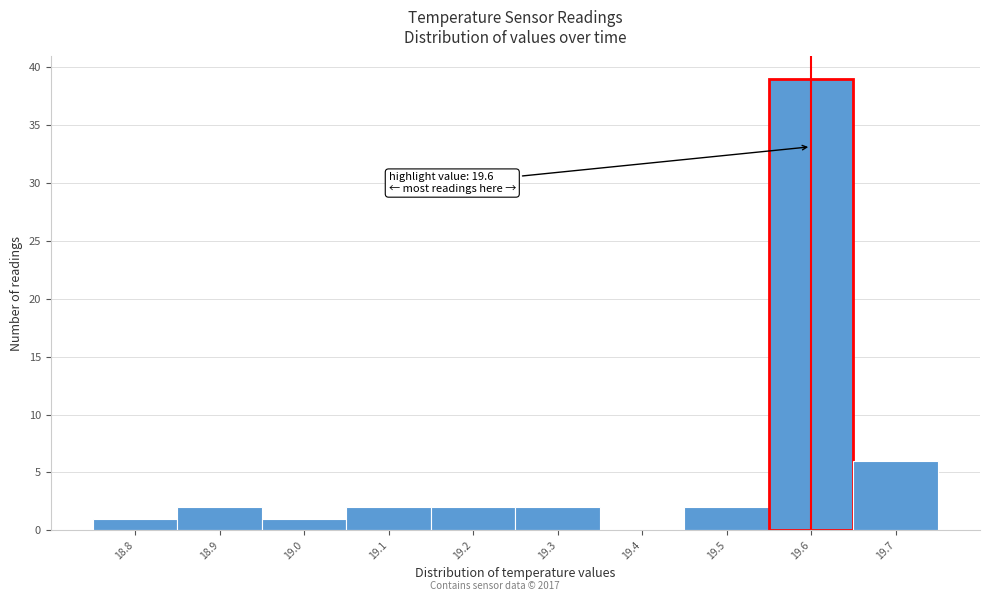

Over which range of the x-axis is the bar tallest?

19.55 to 19.65